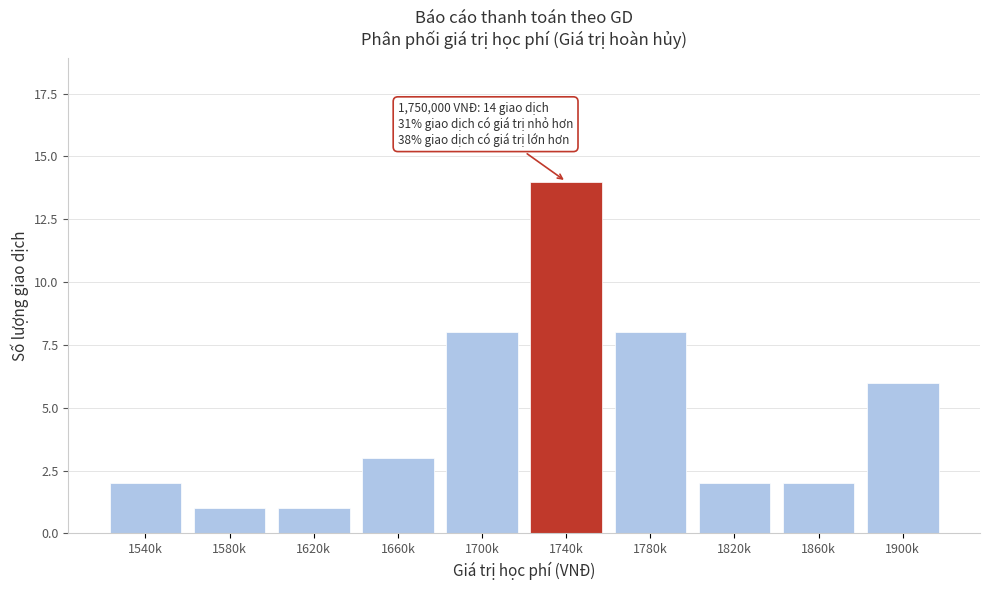

Reading right to left, list all the values displayed in this chart.

1900k=6	1860k=2	1820k=2	1780k=8	1740k=14	1700k=8	1660k=3	1620k=1	1580k=1	1540k=2